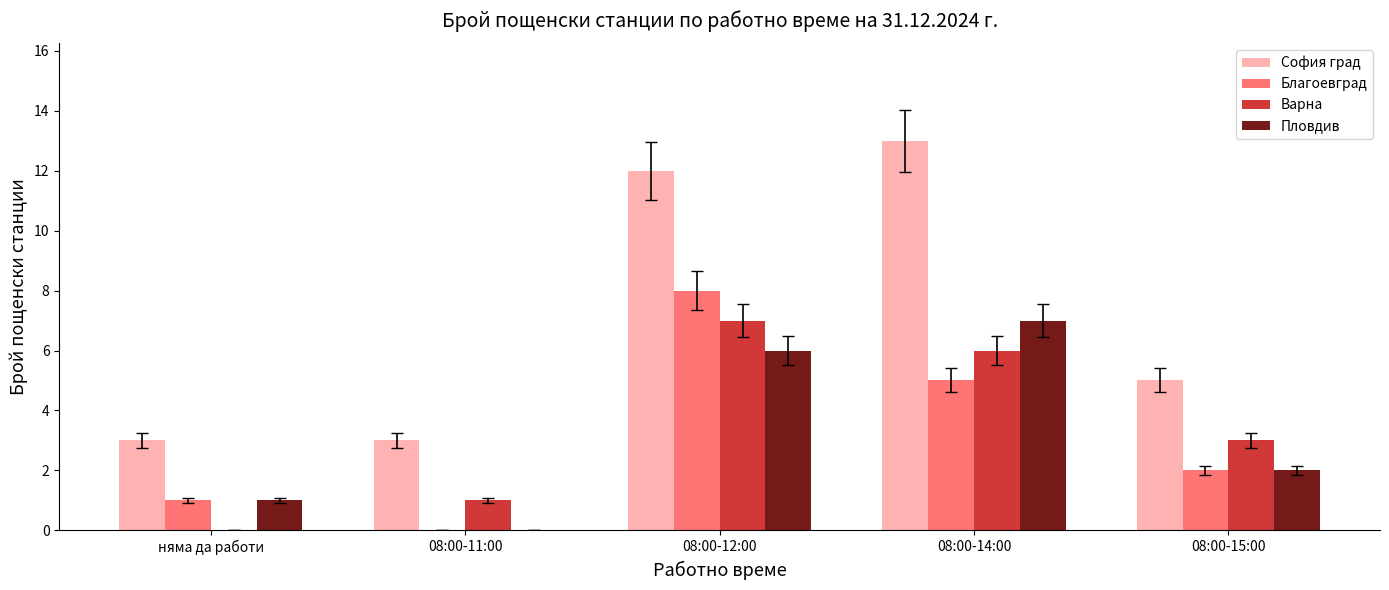

Reading left to right, what are all the values shown in this chart?

София град: 3	3	12	13	5
Благоевград: 1	0	8	5	2
Варна: 0	1	7	6	3
Пловдив: 1	0	6	7	2